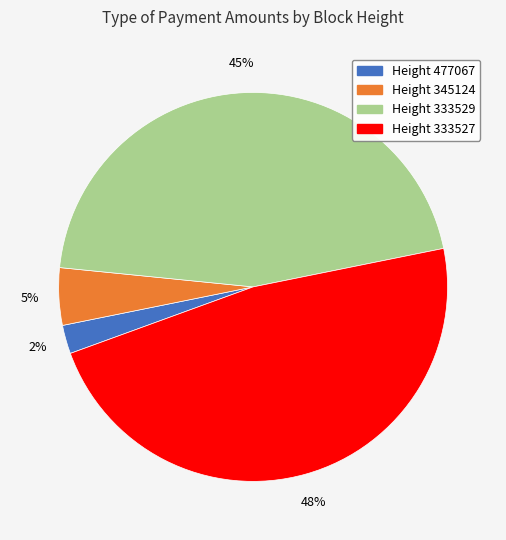

Is there any slice that represents more than half of the pie?

No